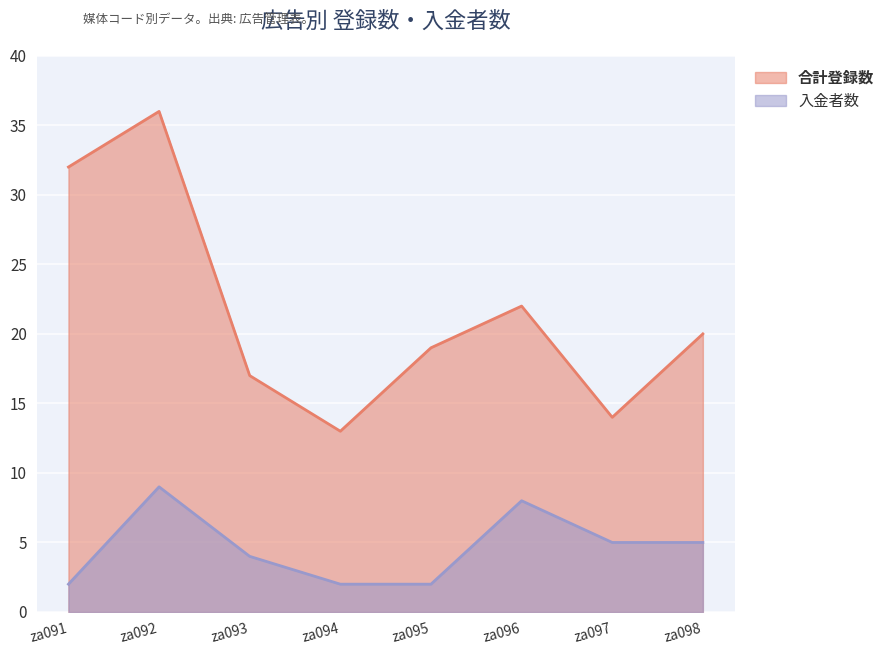

True or false: 合計登録数 and 入金者数 cross at least once.

False